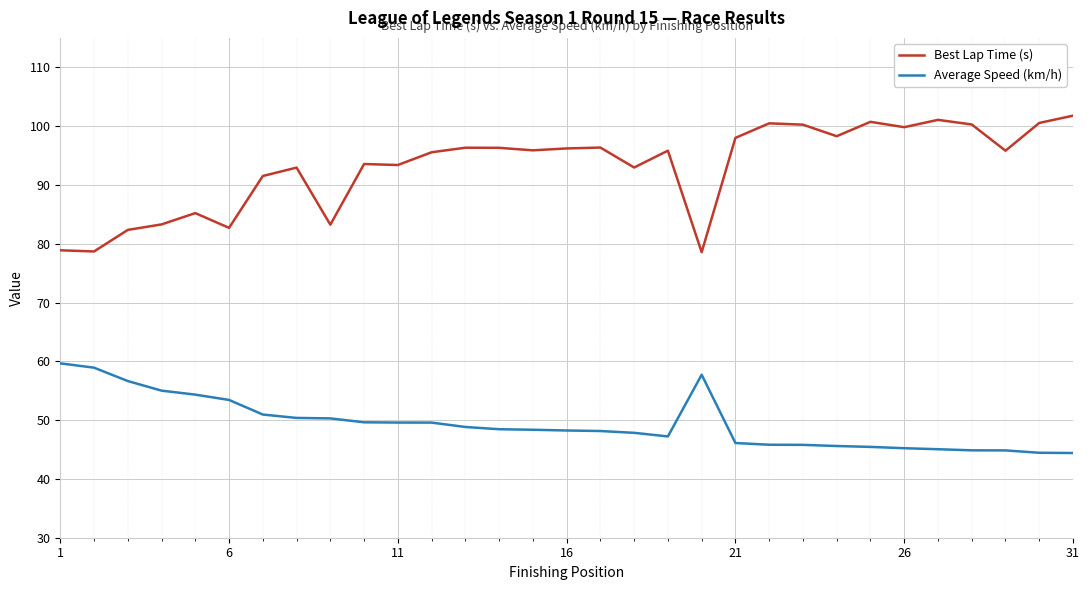

How many lines are shown in the chart?

2